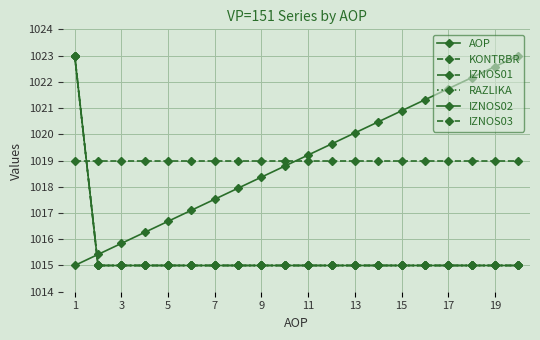

Is this an area chart (filled region under the line)?

No